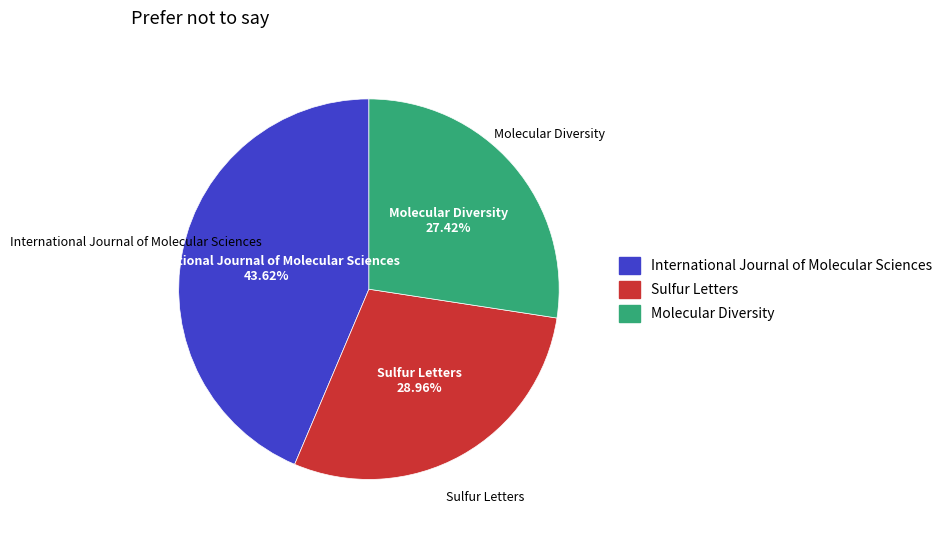

To the nearest percent, what portion does Sulfur Letters represent?

29%